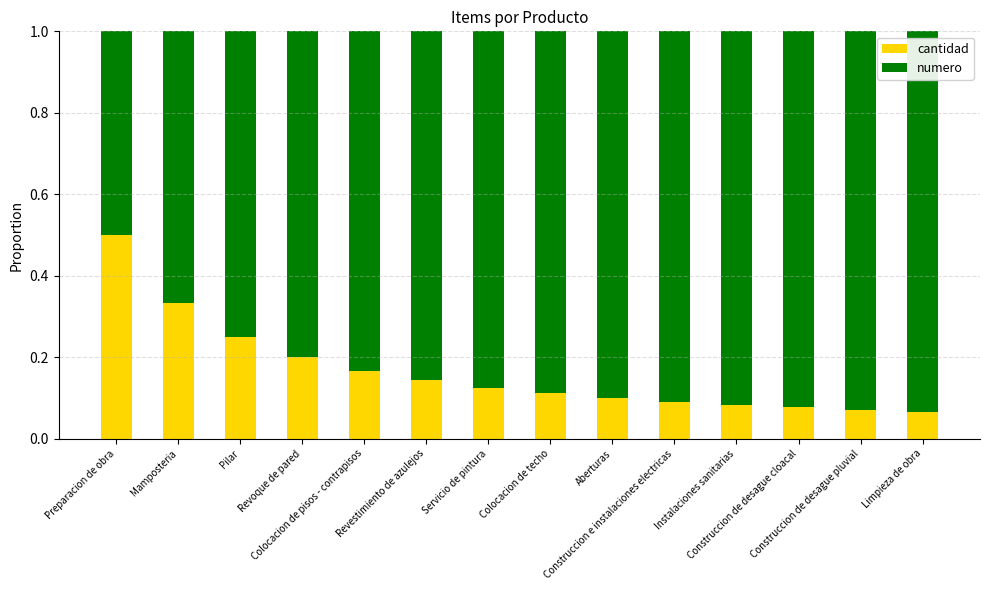

What is the maximum value for cantidad?

0.5